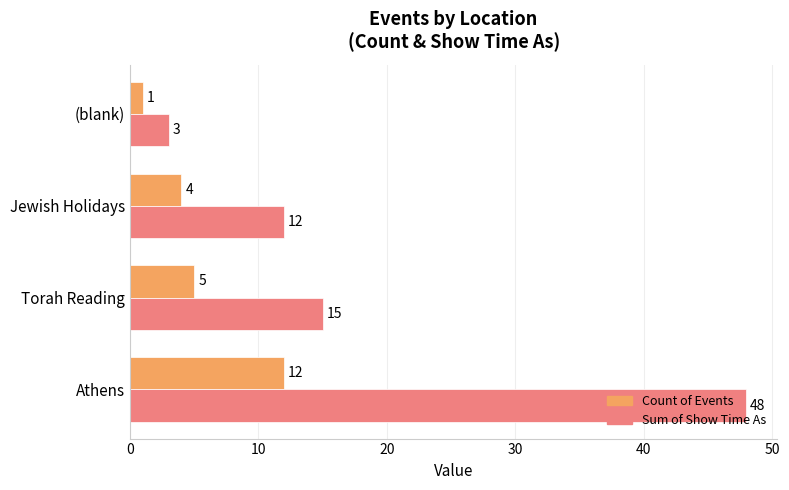

Rank the categories by Count of Events value from highest to lowest.

Athens, Torah Reading, Jewish Holidays, (blank)